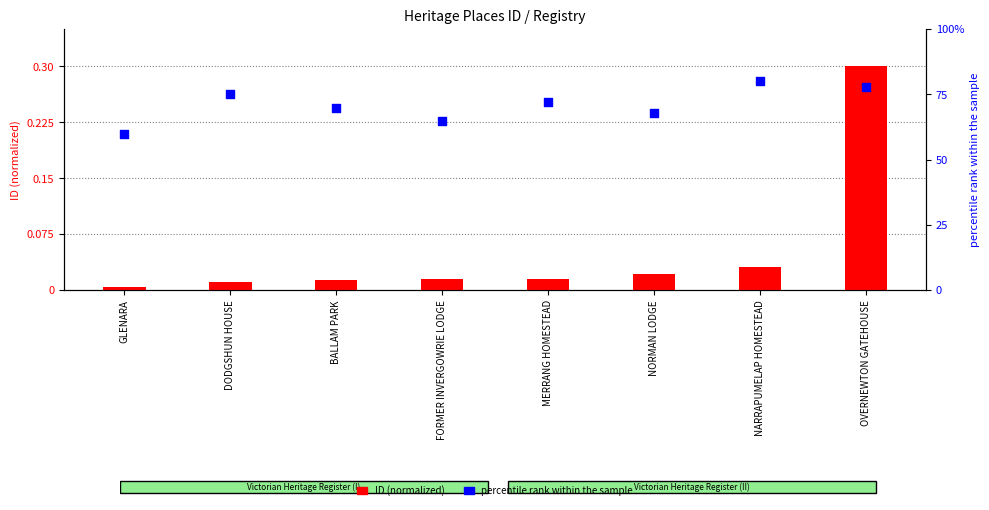

At how many categories does at least one series exceed 10?

8